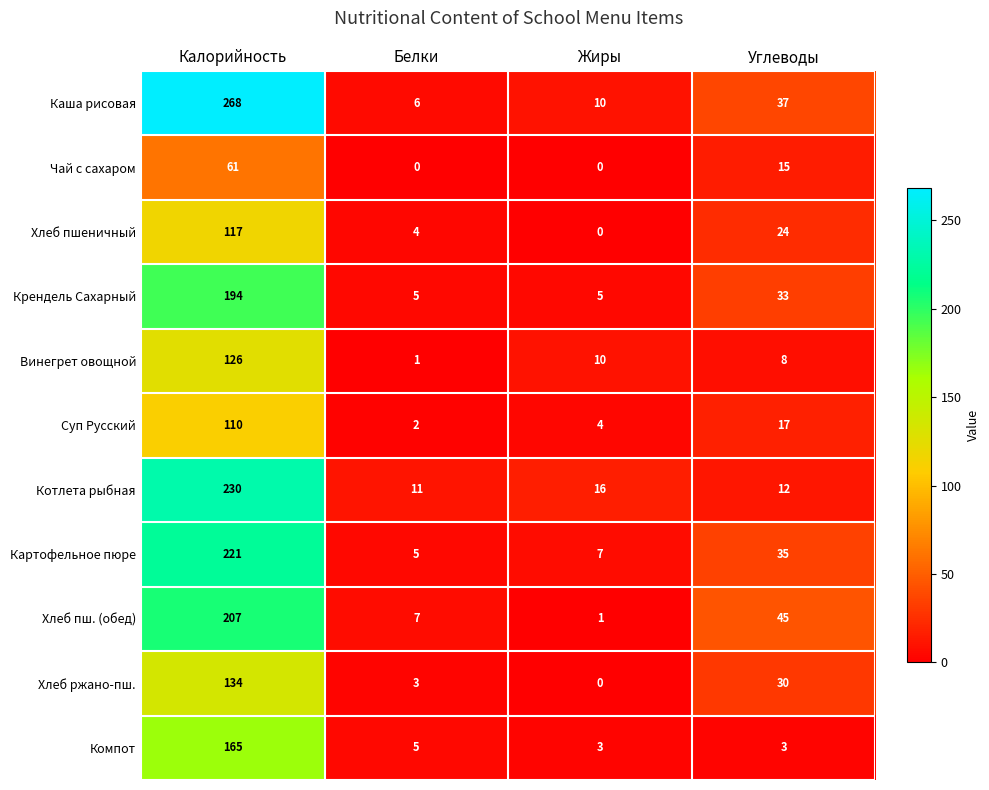

Is it true that Крендель Сахарный equals 278 at Калорийность?

False